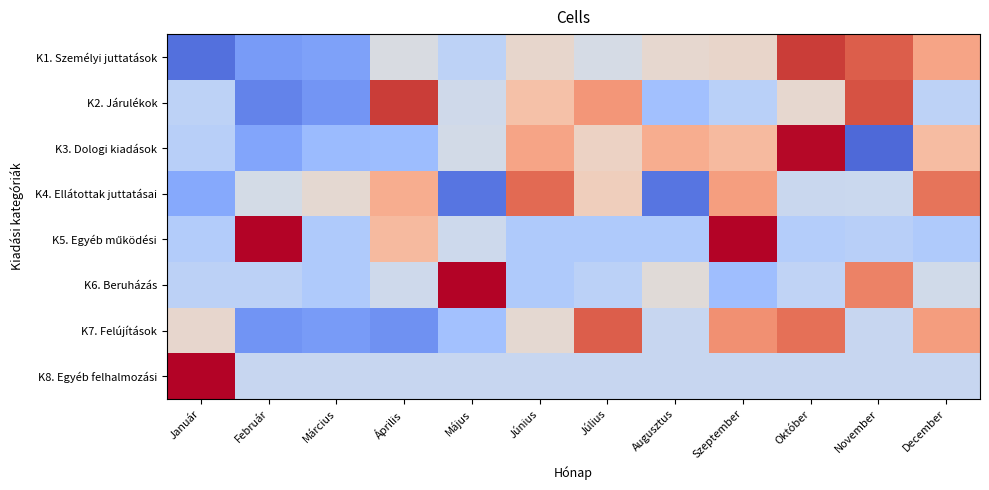

Between Április and Május, which is larger?

Április